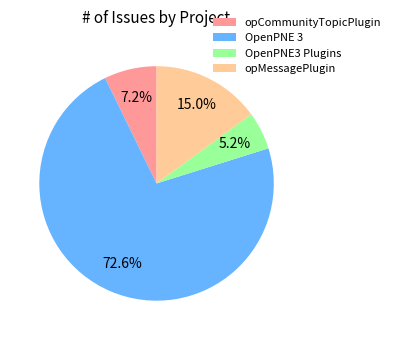

Which has a higher value, opMessagePlugin or OpenPNE 3?

OpenPNE 3